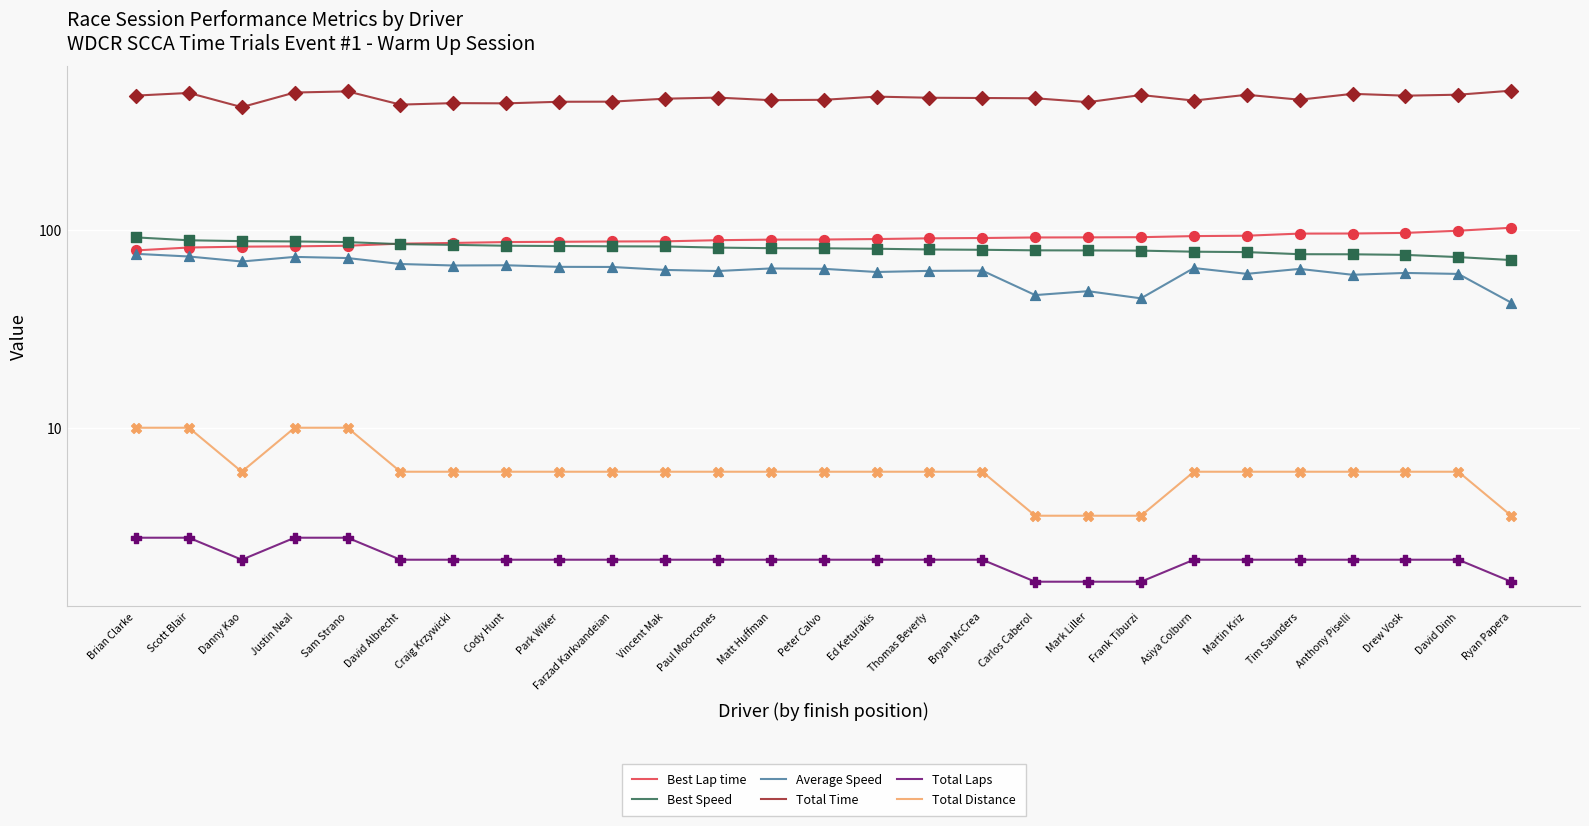

Is the value of Best Speed at Justin Neal greater than the value of Average Speed at Carlos Caberol?

Yes